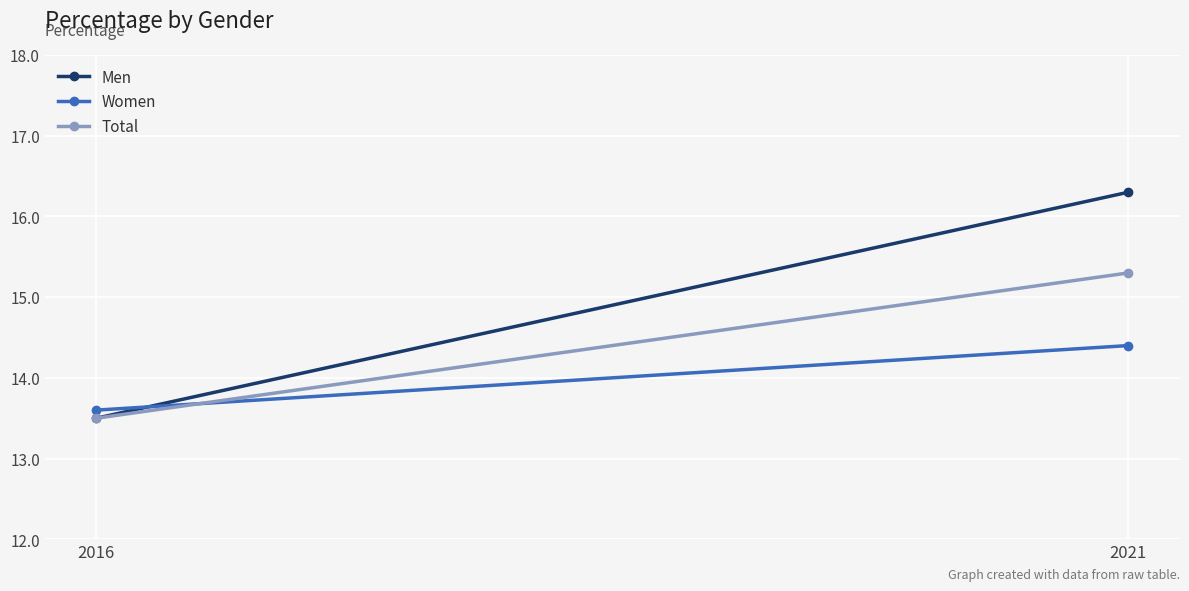

Reading right to left, extract all data points from this chart.

Men: 2021=16.3	2016=13.5
Women: 2021=14.4	2016=13.6
Total: 2021=15.3	2016=13.5